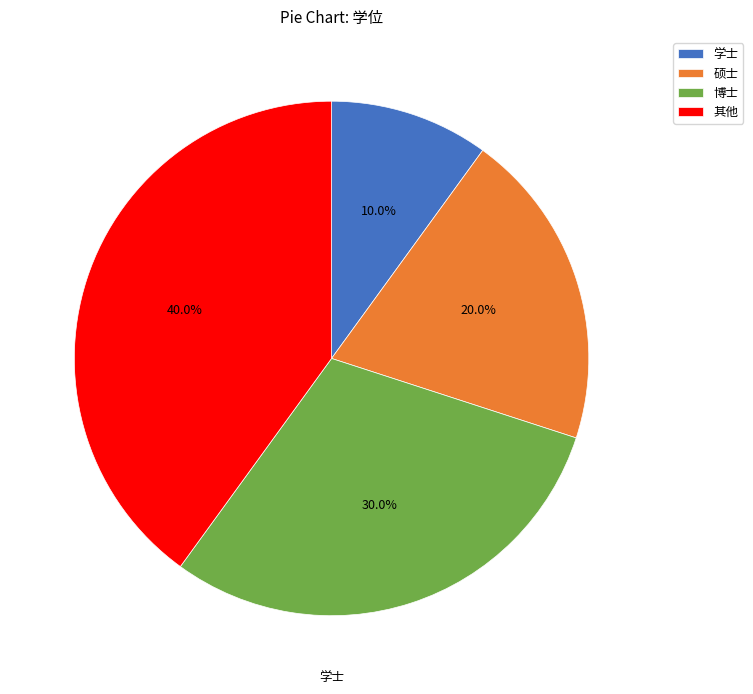

To the nearest percent, what percentage of the pie is 学士?

10%